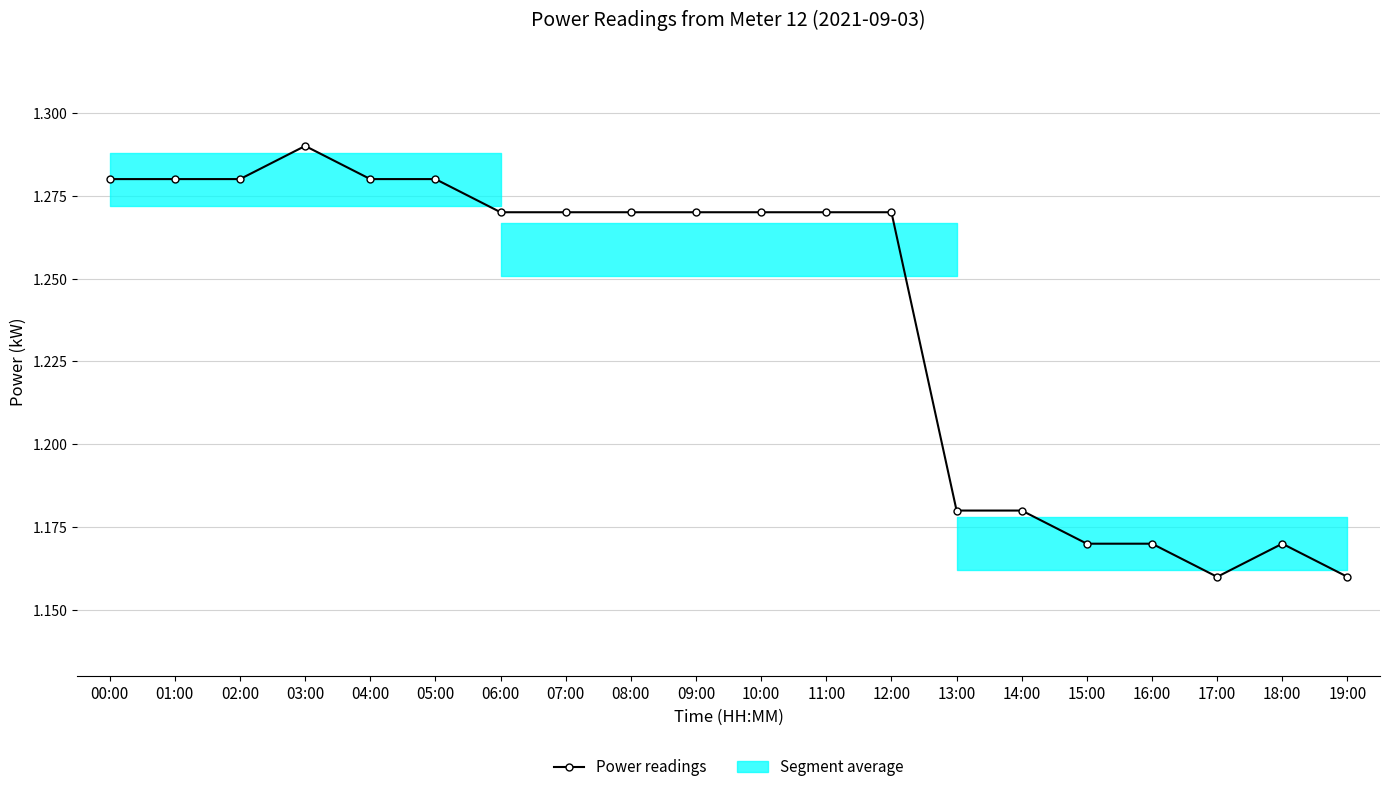

What is the value of the 5th point from the left?

1.3